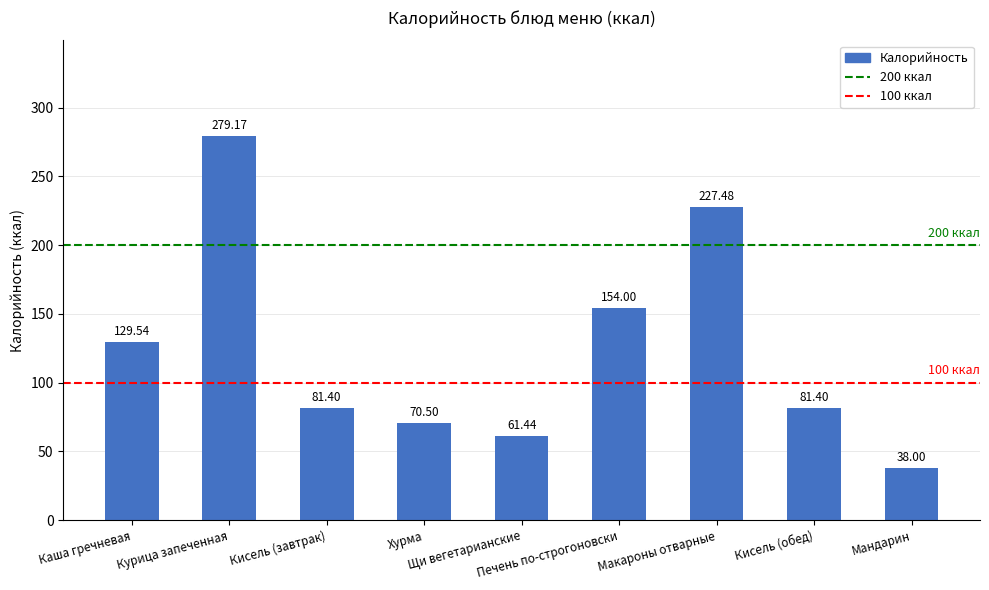

Reading left to right, list all the values displayed in this chart.

129.5	279.2	81.4	70.5	61.4	154.0	227.5	81.4	38.0